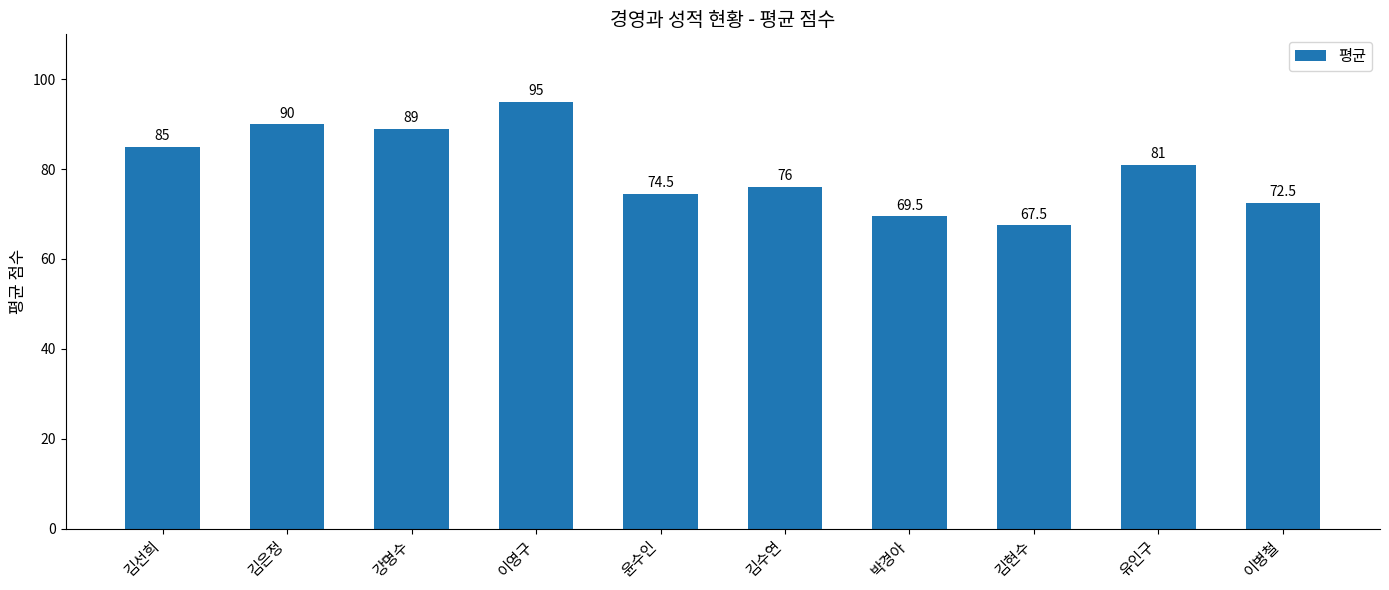

What is the label of the 5th bar from the right?

김수연